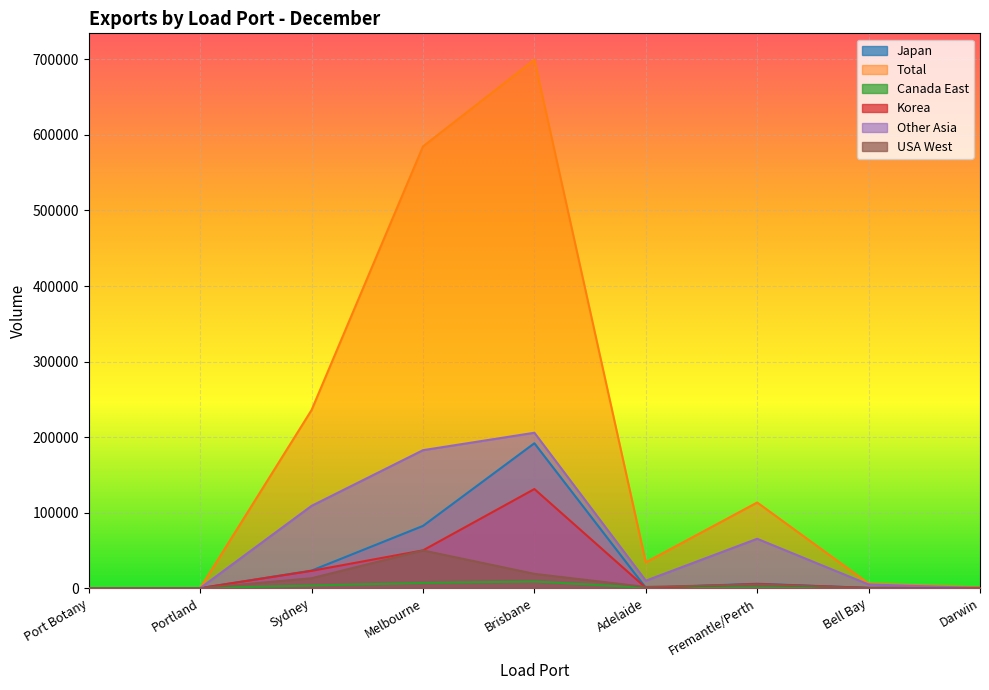

What position from the right is Melbourne?

6